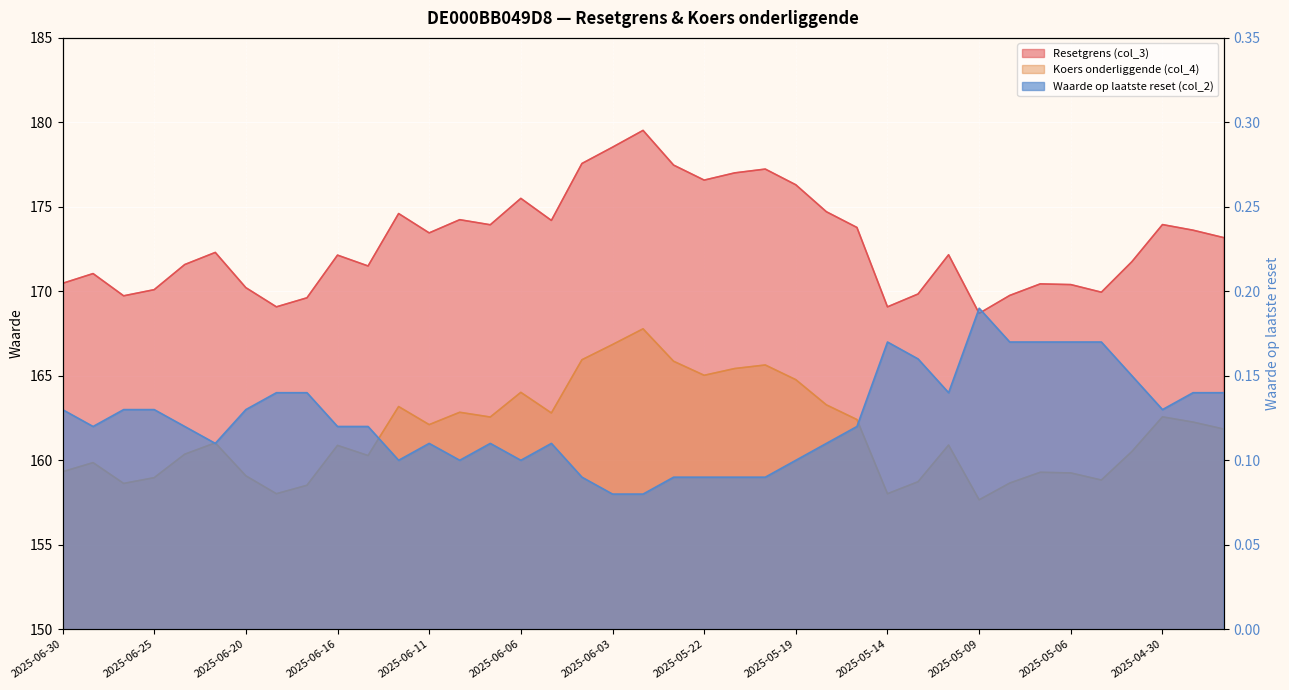

Where is the first local minimum for Koers onderliggende (col_4)?

2025-06-26